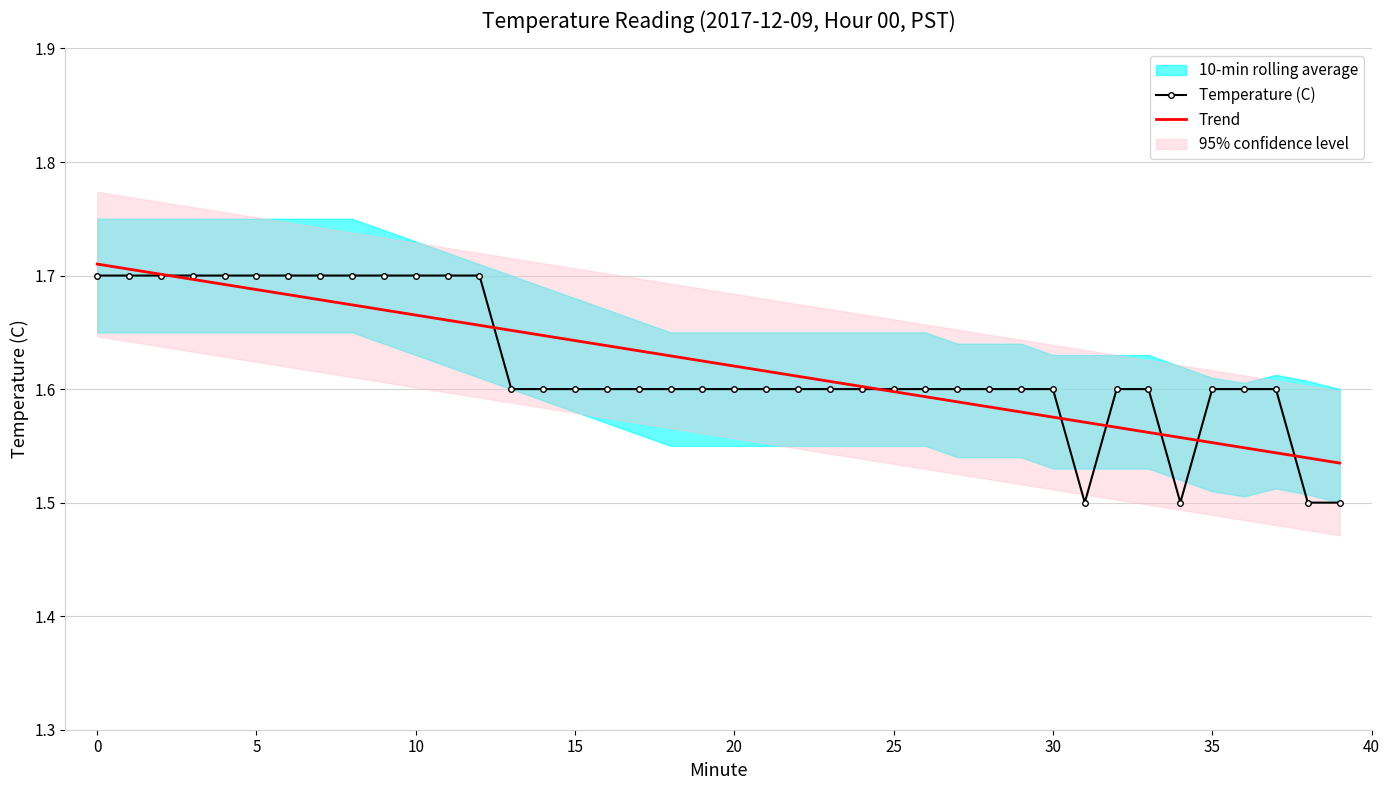

Between 35 and 25, which is larger?

35